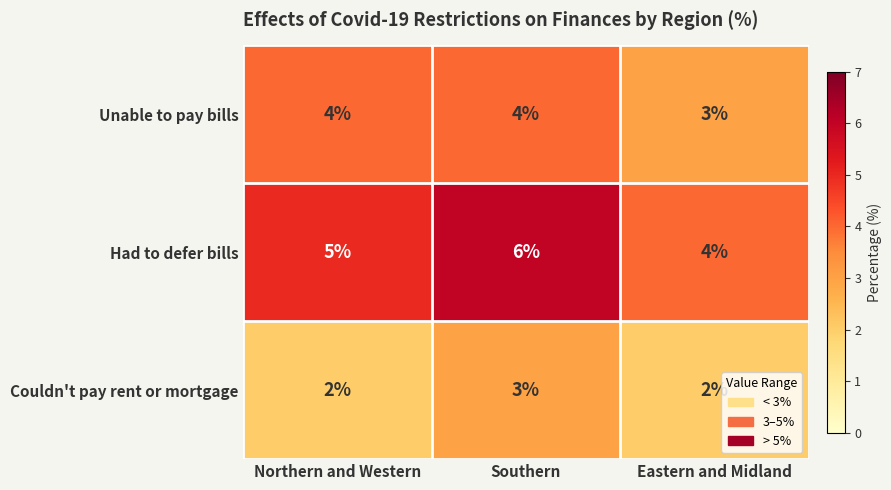

At Southern, list the series in order from smallest to largest.

Couldn't pay rent or mortgage, Unable to pay bills, Had to defer bills